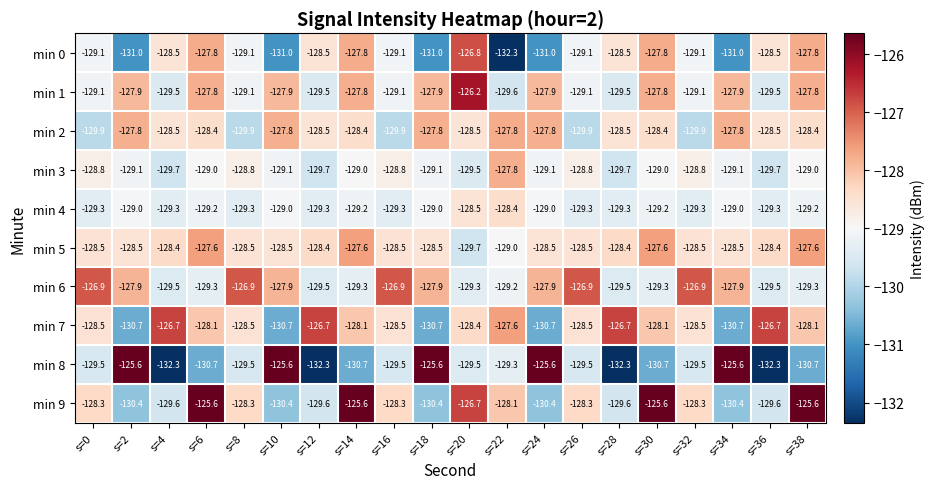

Which series has the widest spread of values?

min 8